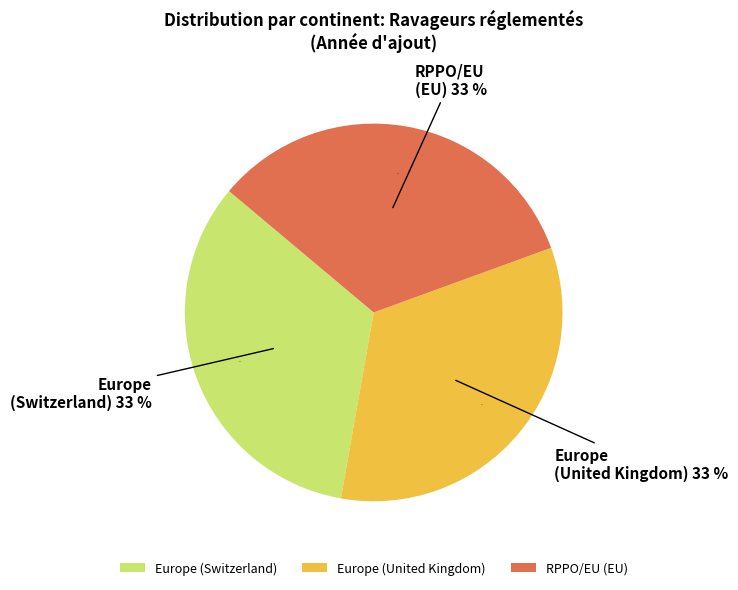

What percentage is the Europe (United Kingdom) slice, to the nearest percent?

33%